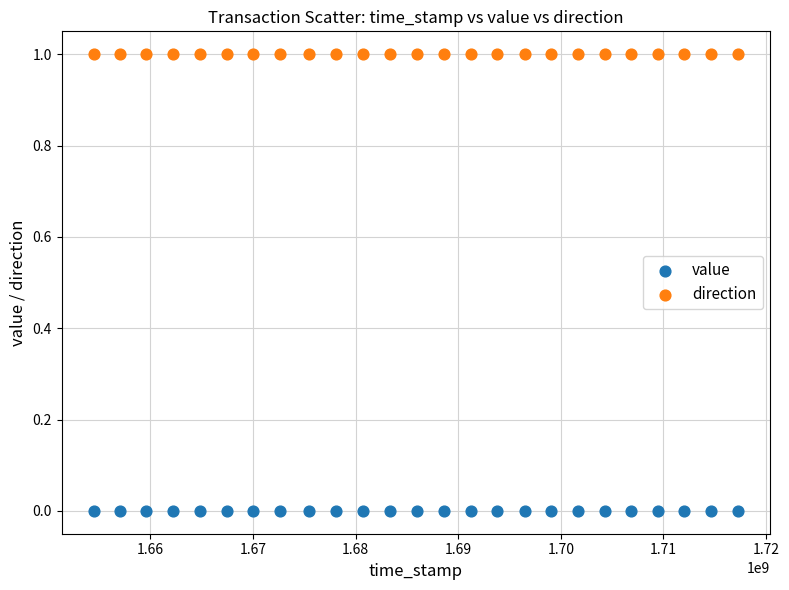

Which series reaches the minimum Y coordinate?

value